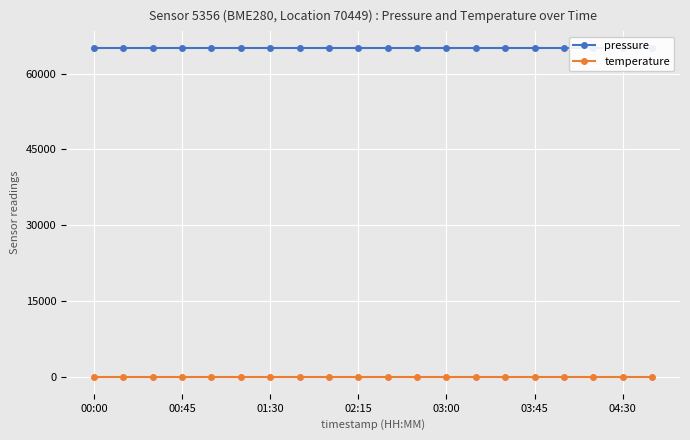

Which series has the largest total across all categories?

pressure